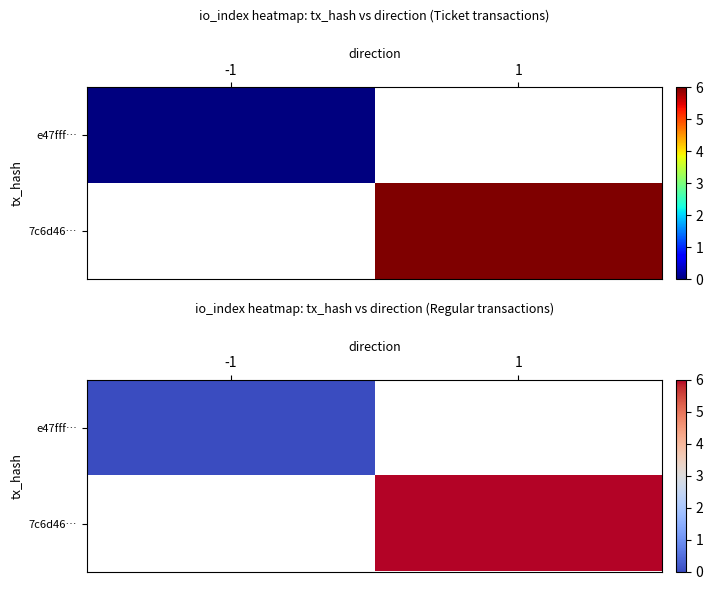

How many distinct data groups are displayed?

2